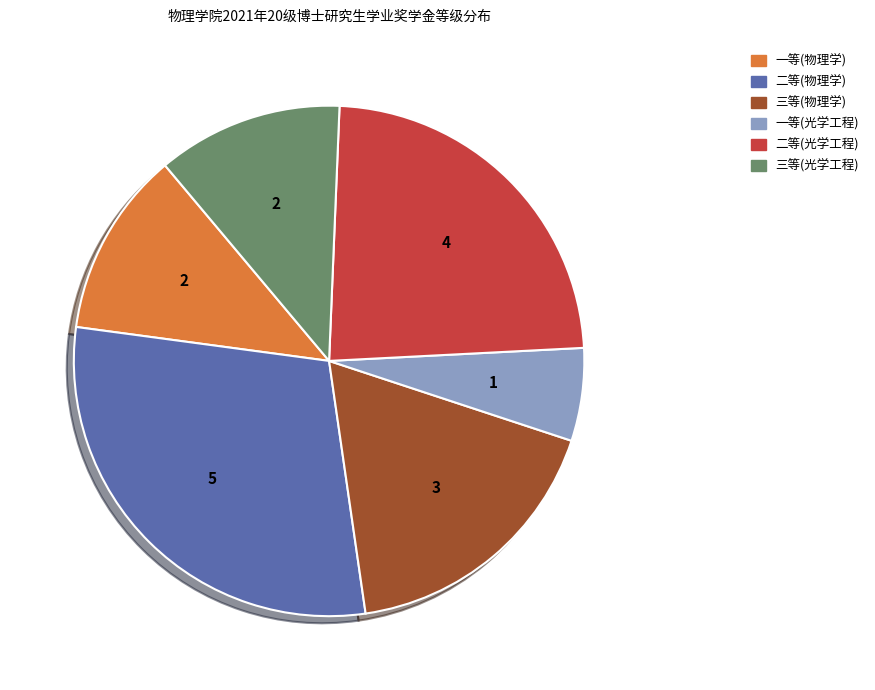

Which category has the biggest portion of the pie?

二等(物理学)